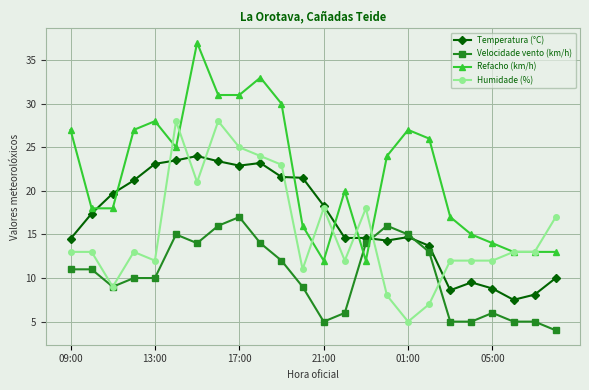

True or false: Humidade (%) has more than 1 interior local peaks.

True